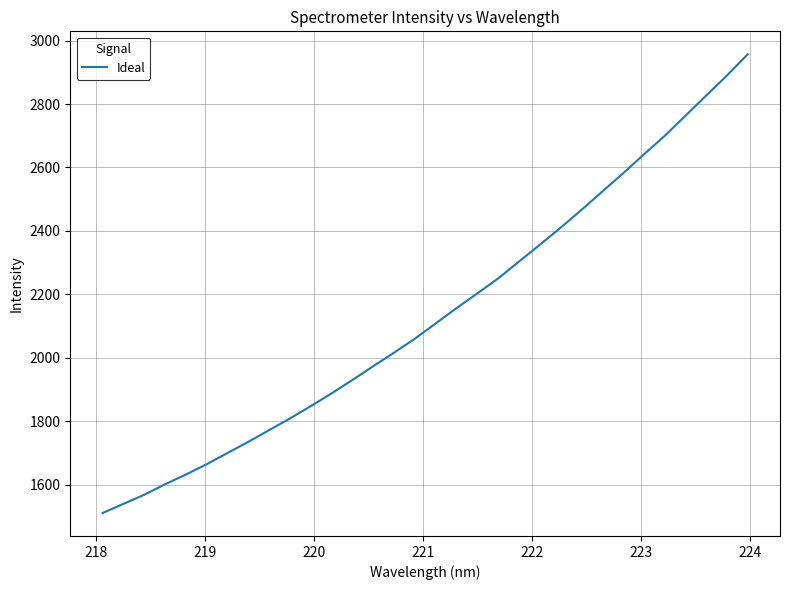

What is the difference between the maximum and minimum values?

1446.5